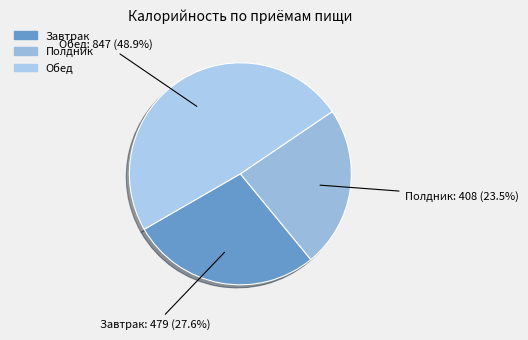

Which slice is the largest?

Обед